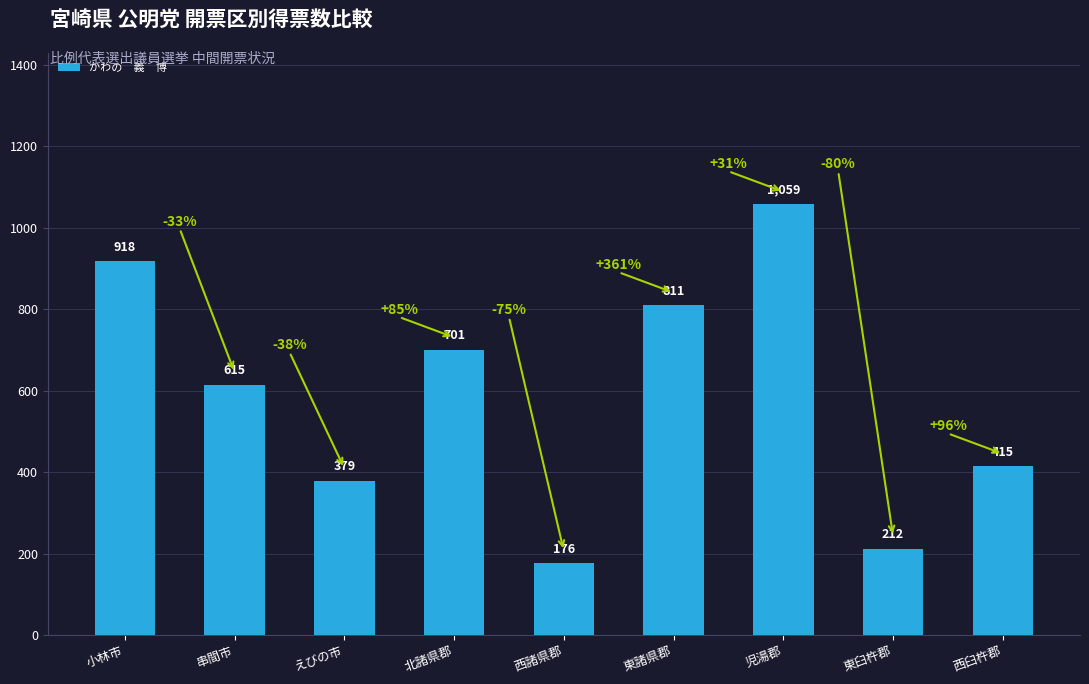

What is the ratio of the value at 西臼杵郡 to the value at 東臼杵郡?

2.0